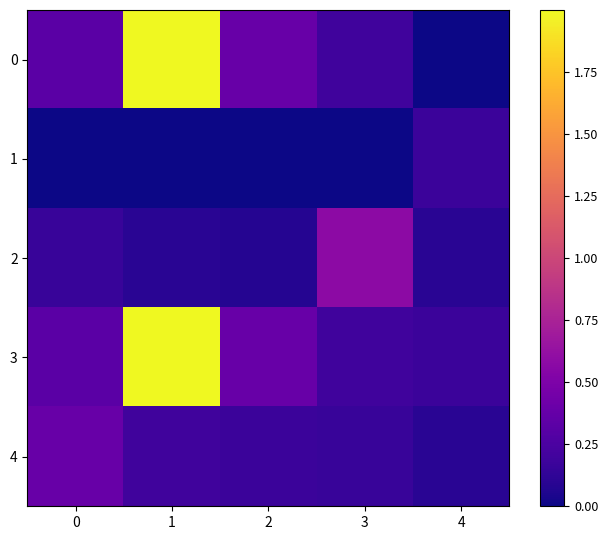

Which series has the largest total across all categories?

3